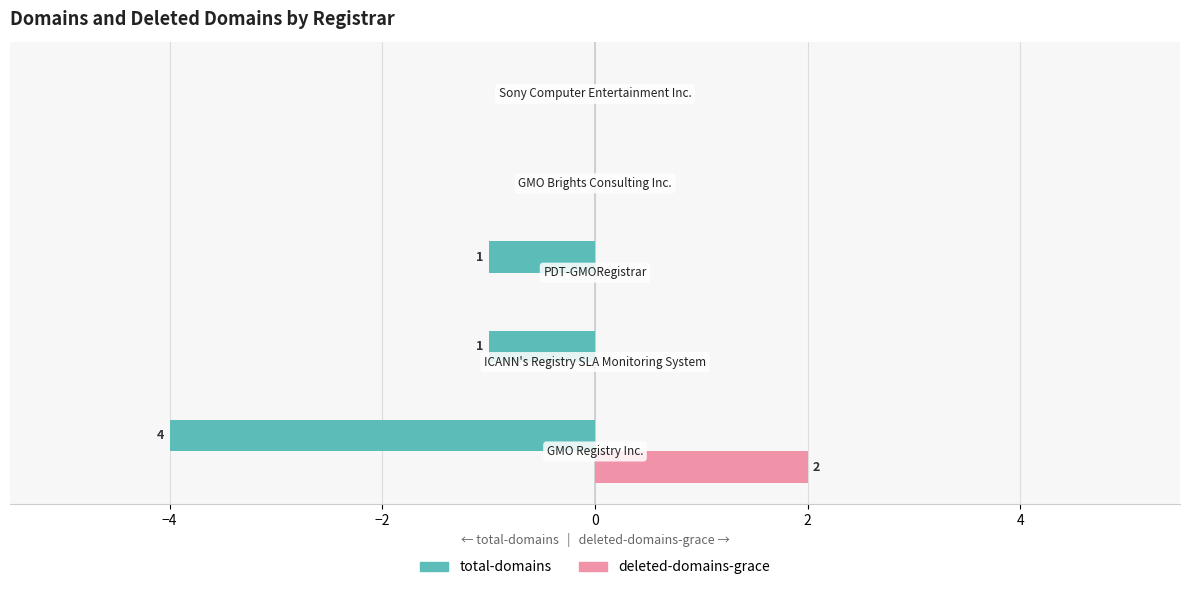

What is the sum of all total-domains values?

-6